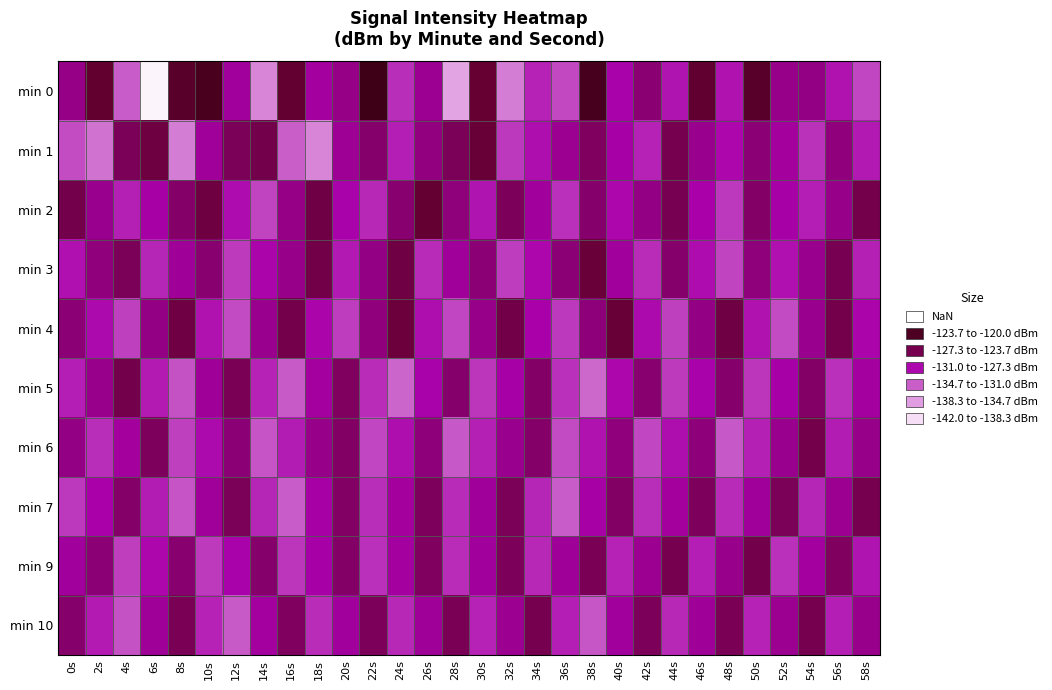

Reading left to right, list all the values displayed in this chart.

min 0: 0s=-127.5	2s=-124.1	4s=-132.8	6s=-141.4	8s=-123.0	10s=-121.4	12s=-128.3	14s=-135.0	16s=-124.3	18s=-128.4	20s=-127.5	22s=-120.0	24s=-130.8	26s=-127.9	28s=-136.9	30s=-124.4	32s=-134.6	34s=-130.3	36s=-131.9	38s=-121.2	40s=-128.9	42s=-126.7	44s=-129.6	46s=-124.0	48s=-129.6	50s=-123.2	52s=-127.6	54s=-127.4	56s=-129.6	58s=-131.8
min 1: 0s=-132.1	2s=-133.9	4s=-125.8	6s=-125.0	8s=-134.5	10s=-128.2	12s=-125.8	14s=-125.3	16s=-132.8	18s=-135.1	20s=-128.0	22s=-126.5	24s=-130.1	26s=-127.3	28s=-125.8	30s=-124.6	32s=-131.2	34s=-129.4	36s=-127.9	38s=-126.1	40s=-128.7	42s=-130.3	44s=-125.5	46s=-127.8	48s=-129.1	50s=-126.9	52s=-128.4	54s=-131.0	56s=-127.2	58s=-129.8
min 2: 0s=-125.3	2s=-127.8	4s=-130.2	6s=-128.6	8s=-126.4	10s=-124.9	12s=-129.3	14s=-131.7	16s=-127.5	18s=-125.1	20s=-128.9	22s=-130.5	24s=-126.7	26s=-124.3	28s=-127.1	30s=-129.7	32s=-125.9	34s=-128.3	36s=-130.9	38s=-126.5	40s=-129.1	42s=-127.4	44s=-125.6	46s=-128.8	48s=-131.2	50s=-126.3	52s=-128.7	54s=-130.1	56s=-127.6	58s=-125.4
min 3: 0s=-129.5	2s=-127.2	4s=-125.8	6s=-130.4	8s=-128.1	10s=-126.7	12s=-131.3	14s=-129.0	16s=-127.6	18s=-125.2	20s=-129.8	22s=-127.4	24s=-125.0	26s=-130.6	28s=-128.2	30s=-126.8	32s=-131.4	34s=-129.1	36s=-126.9	38s=-124.7	40s=-128.3	42s=-130.7	44s=-126.5	46s=-129.3	48s=-131.7	50s=-127.1	52s=-129.5	54s=-127.8	56s=-125.6	58s=-130.2
min 4: 0s=-126.8	2s=-129.2	4s=-131.6	6s=-127.4	8s=-125.0	10s=-129.6	12s=-132.0	14s=-127.8	16s=-125.4	18s=-129.0	20s=-131.4	22s=-127.2	24s=-124.8	26s=-129.4	28s=-131.8	30s=-127.6	32s=-125.2	34s=-128.8	36s=-131.2	38s=-127.0	40s=-124.6	42s=-129.2	44s=-131.6	46s=-127.4	48s=-125.0	50s=-129.6	52s=-132.0	54s=-127.8	56s=-125.4	58s=-129.0
min 5: 0s=-130.1	2s=-127.7	4s=-125.3	6s=-129.9	8s=-132.3	10s=-128.1	12s=-125.7	14s=-130.3	16s=-132.7	18s=-128.5	20s=-126.1	22s=-130.7	24s=-133.1	26s=-128.9	28s=-126.5	30s=-131.1	32s=-128.7	34s=-126.3	36s=-130.9	38s=-133.3	40s=-129.1	42s=-126.7	44s=-131.3	46s=-128.9	48s=-126.5	50s=-131.1	52s=-128.7	54s=-126.3	56s=-130.9	58s=-128.5
min 6: 0s=-127.4	2s=-130.8	4s=-128.4	6s=-126.0	8s=-131.6	10s=-129.2	12s=-126.8	14s=-132.4	16s=-130.0	18s=-127.6	20s=-126.2	22s=-131.8	24s=-129.4	26s=-127.0	28s=-132.6	30s=-130.2	32s=-127.8	34s=-126.4	36s=-132.0	38s=-129.6	40s=-127.2	42s=-131.8	44s=-129.4	46s=-127.0	48s=-132.6	50s=-130.2	52s=-127.8	54s=-125.4	56s=-130.0	58s=-127.6
min 7: 0s=-131.2	2s=-128.8	4s=-126.4	6s=-130.0	8s=-132.4	10s=-128.2	12s=-125.8	14s=-130.4	16s=-132.8	18s=-128.6	20s=-126.2	22s=-130.8	24s=-128.4	26s=-126.0	28s=-130.6	30s=-128.2	32s=-125.8	34s=-130.4	36s=-132.8	38s=-128.6	40s=-126.2	42s=-130.8	44s=-128.4	46s=-126.0	48s=-130.6	50s=-128.2	52s=-125.8	54s=-130.4	56s=-127.9	58s=-125.5
min 9: 0s=-128.3	2s=-126.9	4s=-131.5	6s=-129.1	8s=-126.7	10s=-131.3	12s=-128.9	14s=-126.5	16s=-131.1	18s=-128.7	20s=-126.3	22s=-130.9	24s=-128.5	26s=-126.1	28s=-130.7	30s=-128.3	32s=-125.9	34s=-130.5	36s=-128.1	38s=-125.7	40s=-130.3	42s=-127.9	44s=-125.5	46s=-130.1	48s=-127.7	50s=-125.3	52s=-130.9	54s=-128.5	56s=-126.1	58s=-129.7
min 10: 0s=-126.5	2s=-129.9	4s=-132.3	6s=-128.1	8s=-125.7	10s=-130.3	12s=-132.7	14s=-128.5	16s=-126.1	18s=-130.7	20s=-128.3	22s=-125.9	24s=-130.5	26s=-128.1	28s=-125.7	30s=-130.3	32s=-127.9	34s=-125.5	36s=-130.1	38s=-132.5	40s=-128.3	42s=-125.9	44s=-130.5	46s=-128.1	48s=-125.7	50s=-130.3	52s=-127.9	54s=-125.5	56s=-130.1	58s=-127.7